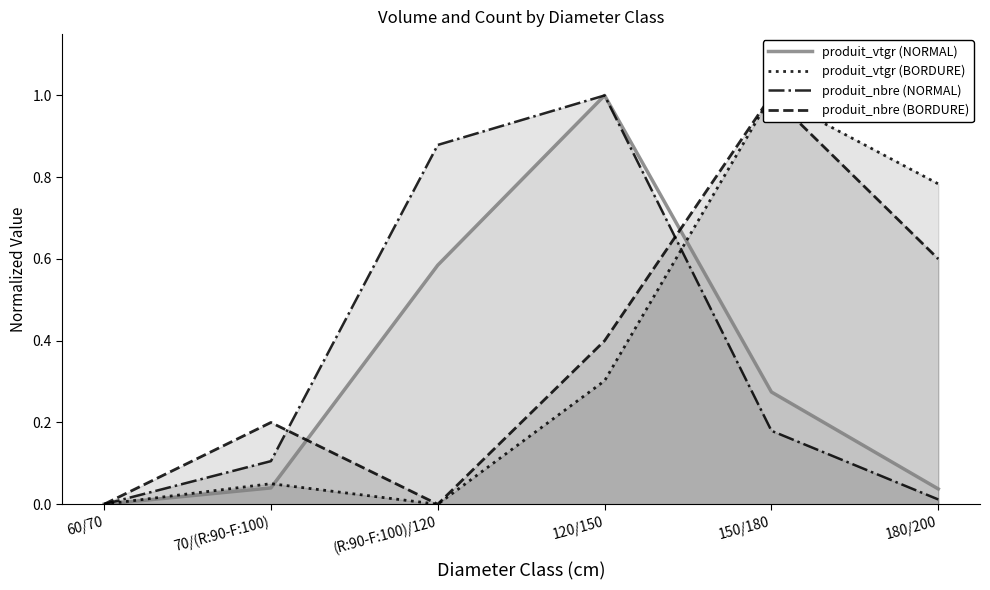

What is the maximum value for produit_nbre (NORMAL)?

1.0